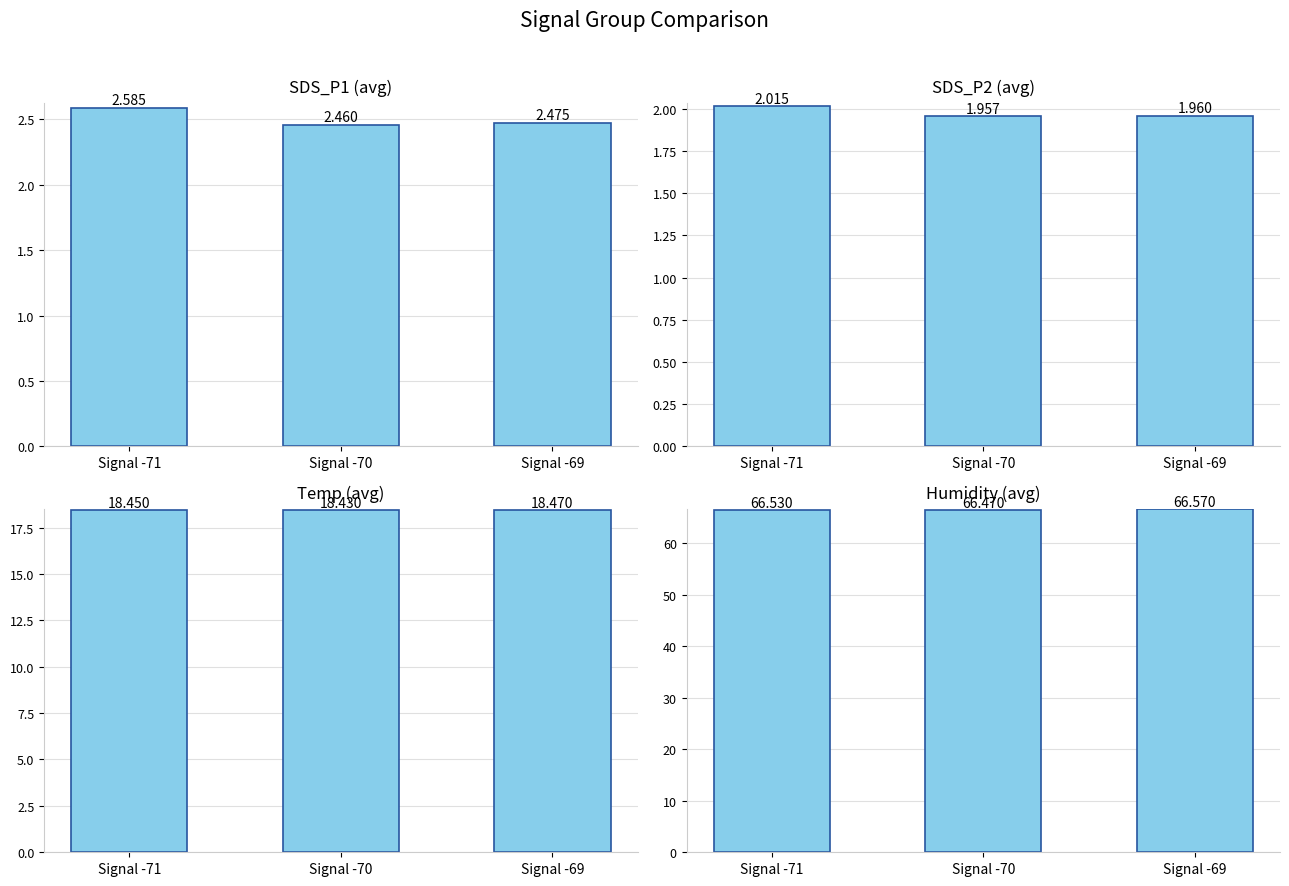

Which category has the lowest value in the Humidity series?

Signal -70